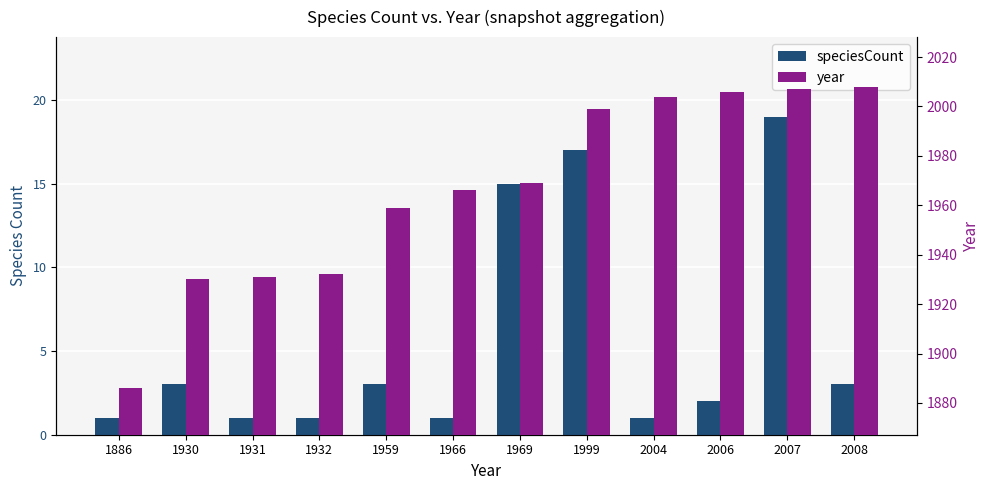

How many values in the year series exceed 1969?

5